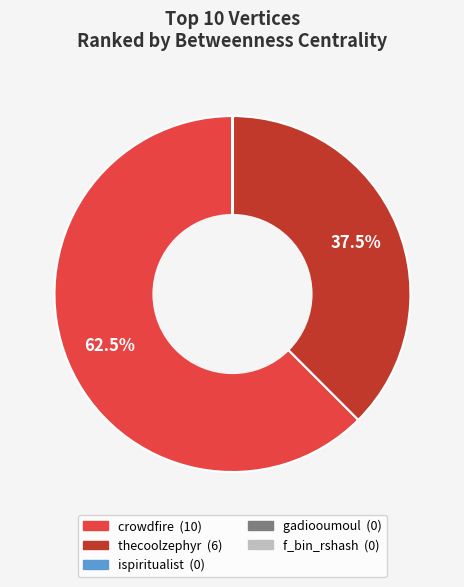

Does any single category account for the majority?

Yes